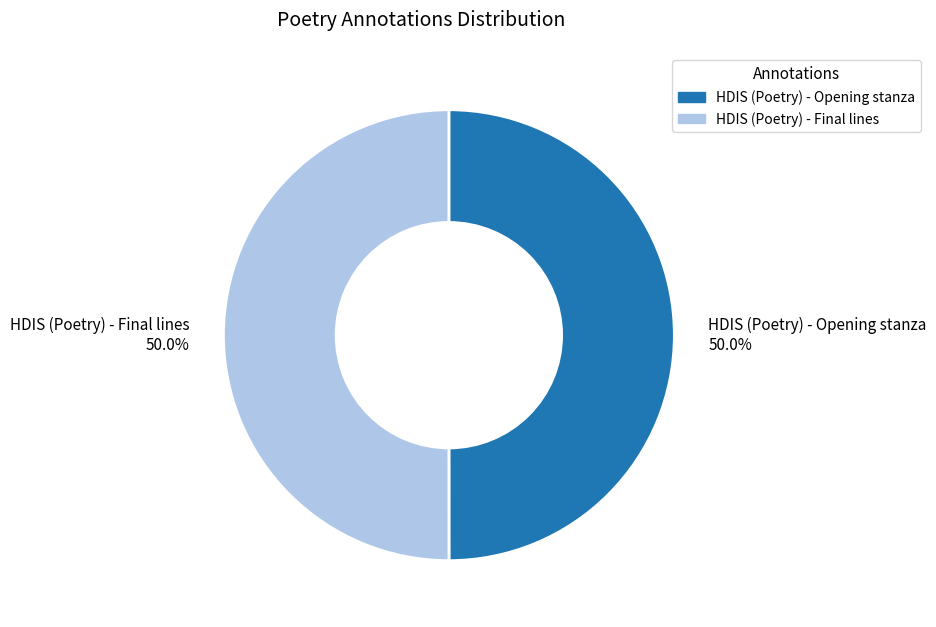

What percentage is NOT represented by HDIS (Poetry) - Final lines?

50.0%